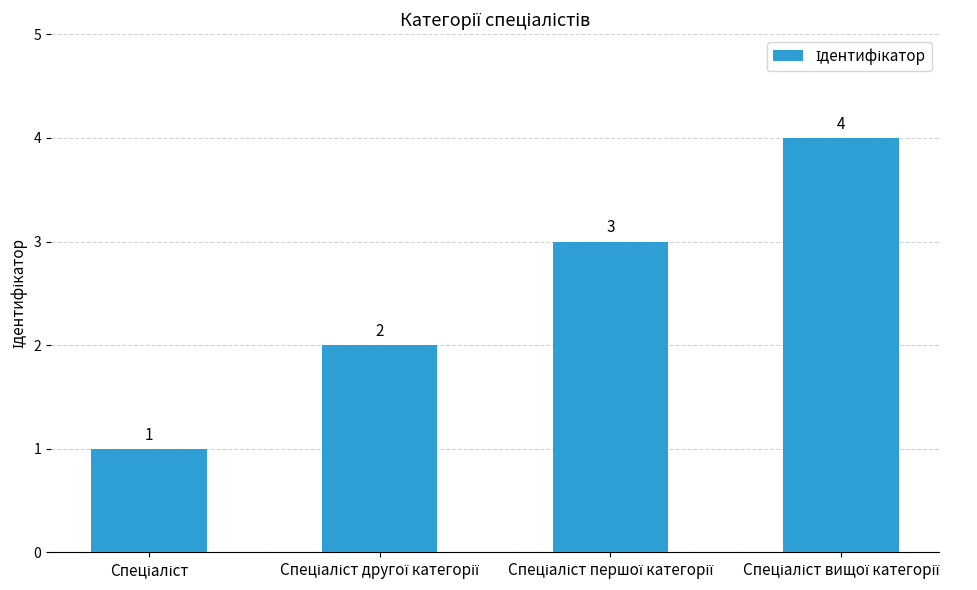

What is the difference between the maximum and minimum values?

3